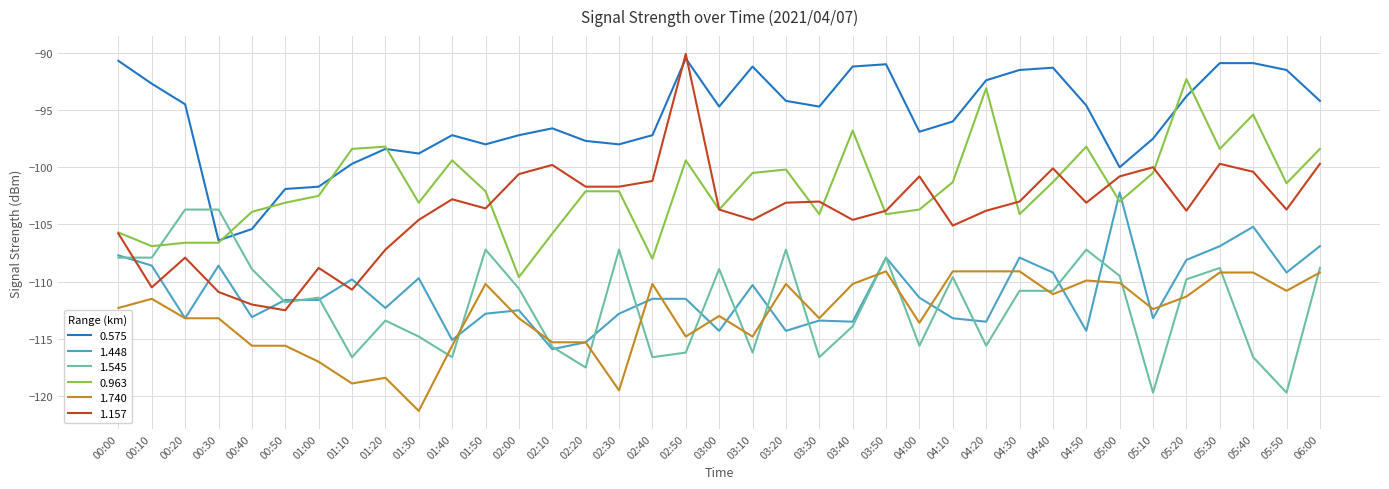

At which category is the sum across all series the highest?

05:30